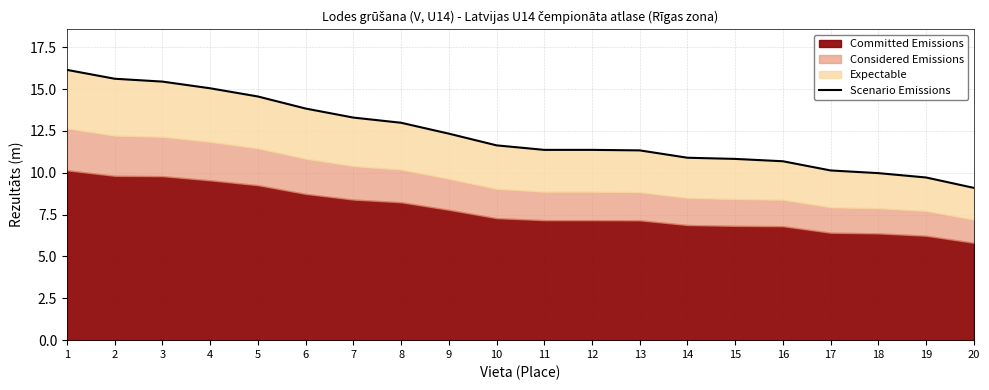

List the labels in order of value, smallest first.

20, 19, 18, 17, 16, 15, 14, 13, 11, 12, 10, 9, 8, 7, 6, 5, 4, 3, 2, 1